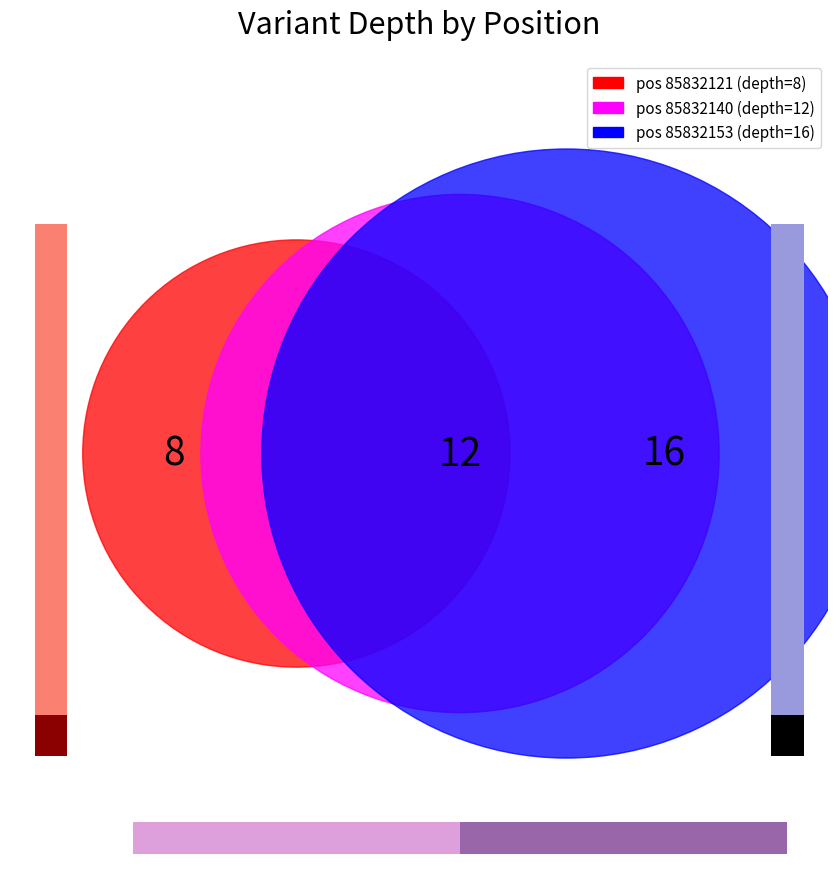

Rank the categories by value from highest to lowest.

85832153, 85832140, 85832121